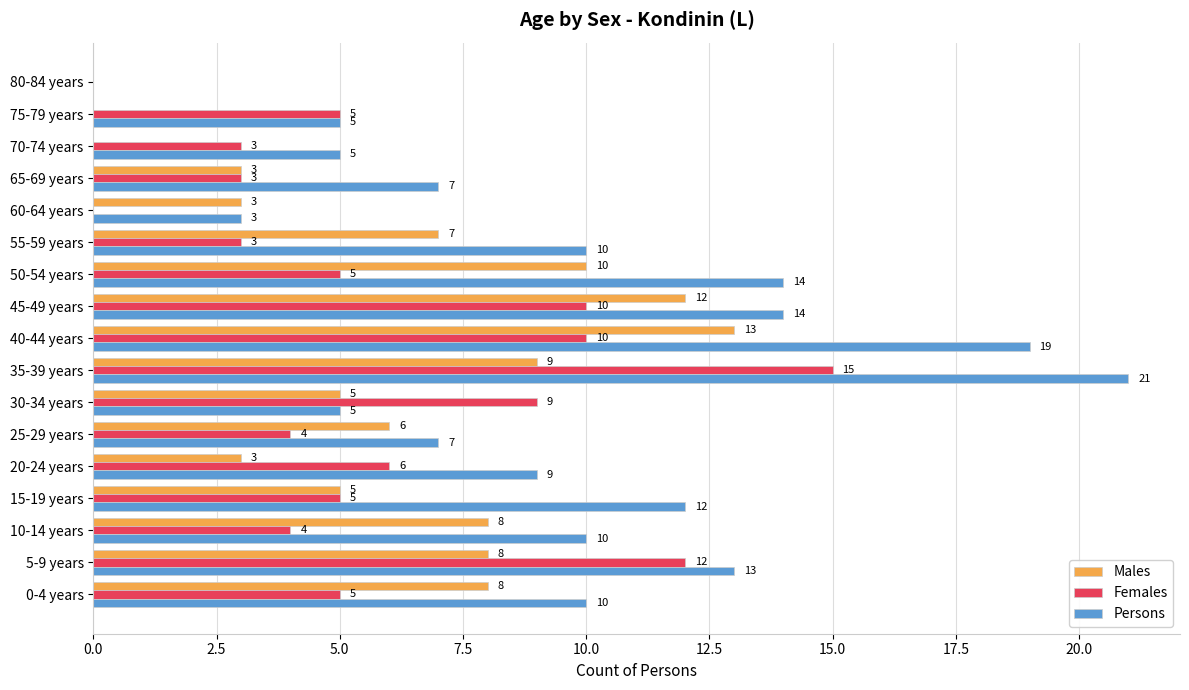

The Persons series shows 7 at 25-29 years. True or false?

True